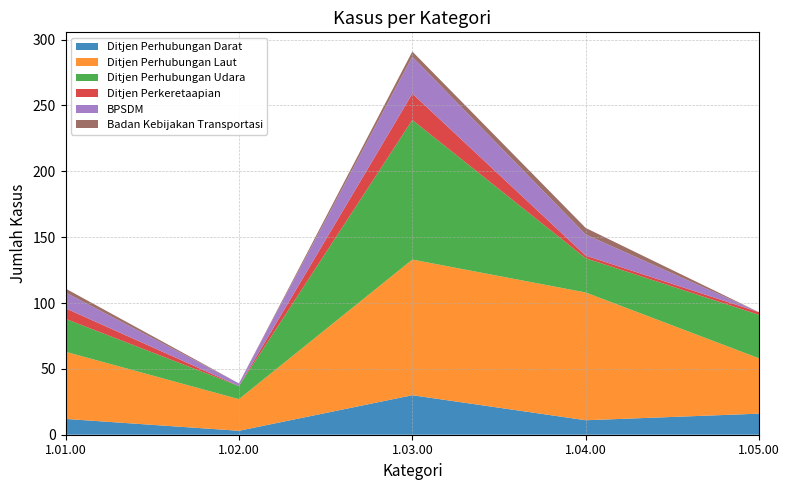

Reading right to left, list all the values displayed in this chart.

Ditjen Perhubungan Darat: 16	11	30	3	12
Ditjen Perhubungan Laut: 42	97	103	24	51
Ditjen Perhubungan Udara: 33	26	106	10	25
Ditjen Perkeretaapian: 2	2	20	0	8
BPSDM: 0	16	28	2	12
Badan Kebijakan Transportasi: 0	5	4	0	3